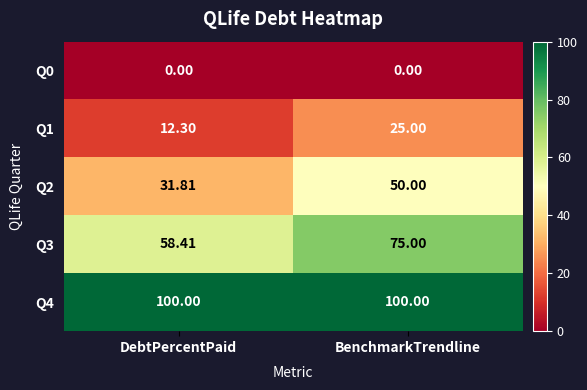

Which category has the highest value in the Q1 series?

BenchmarkTrendline